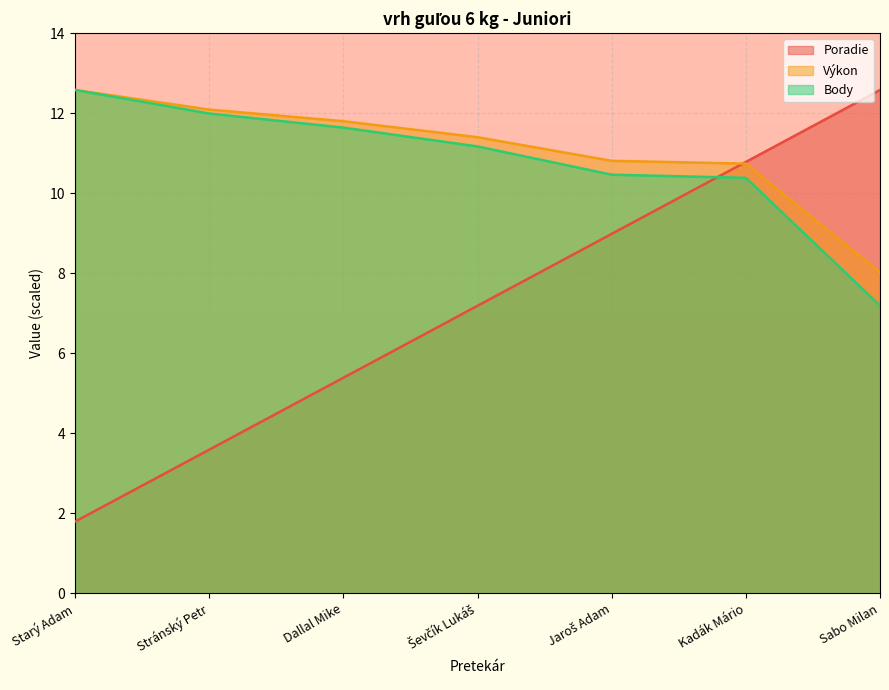

At which label does Výkon reach its peak?

Starý Adam